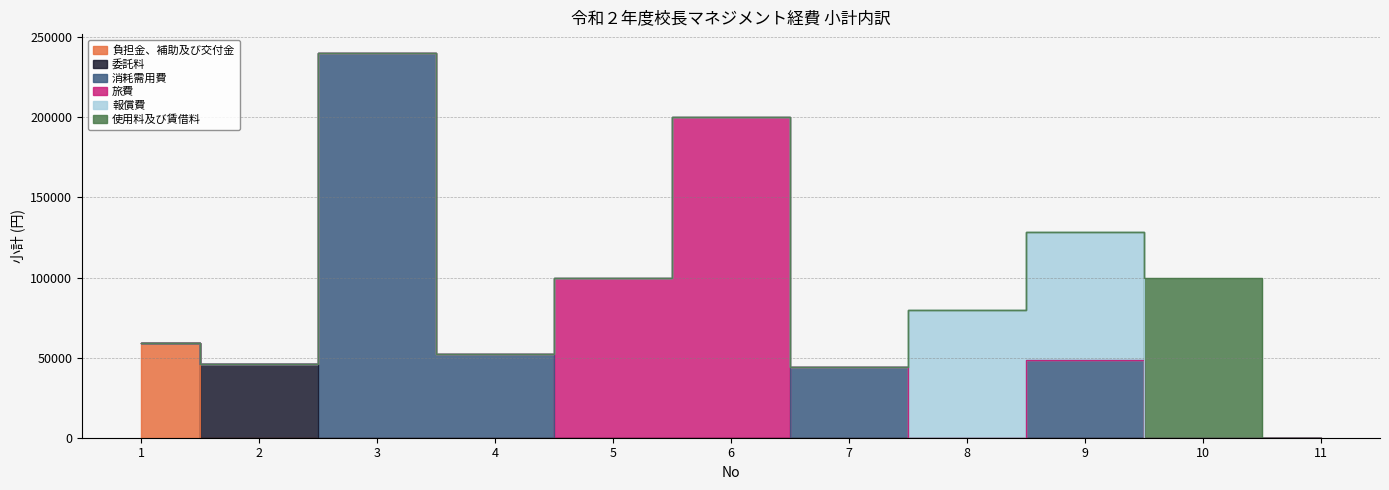

True or false: 報償費 has more than 2 interior local peaks.

False